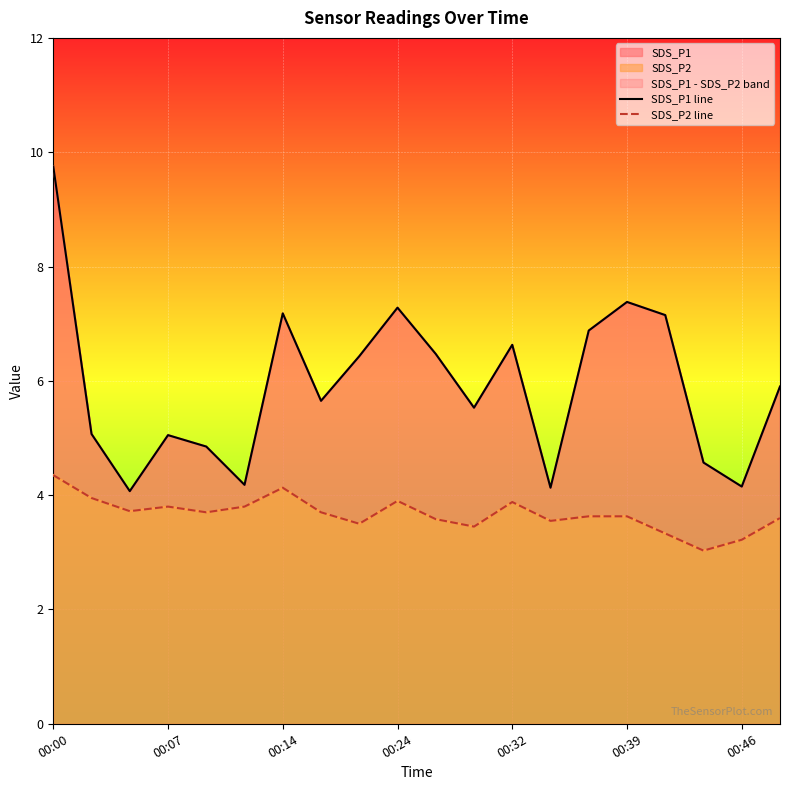

What is the difference between the second highest and minimum values in the SDS_P1 line series?

3.3